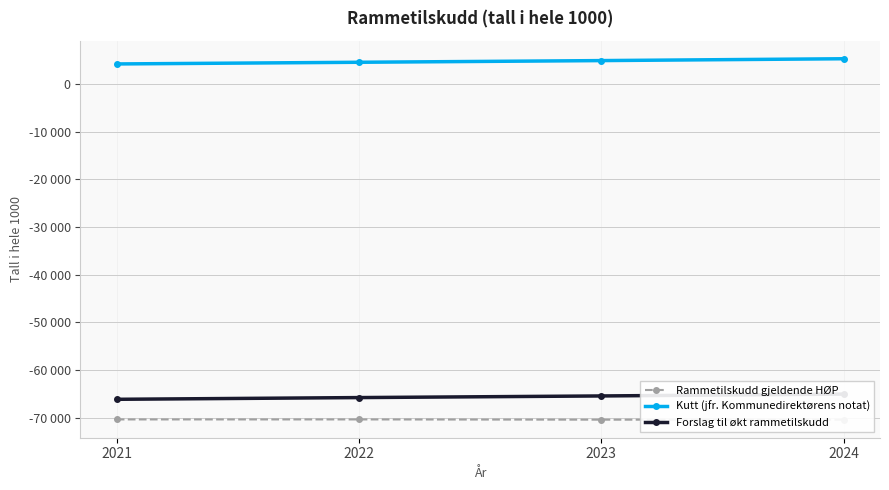

List the labels in order of Kutt (jfr. Kommunedirektørens notat) value, smallest first.

2021, 2022, 2023, 2024